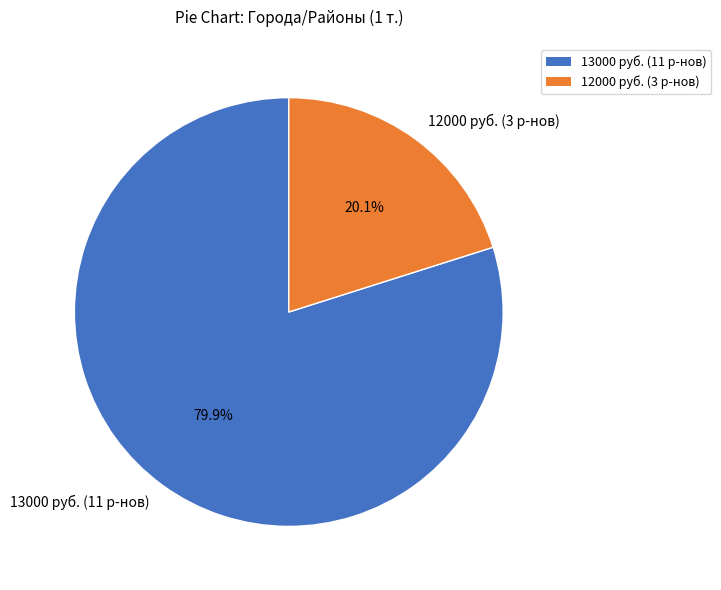

What percentage is NOT represented by 13000 руб. (11 р-нов)?

20.1%